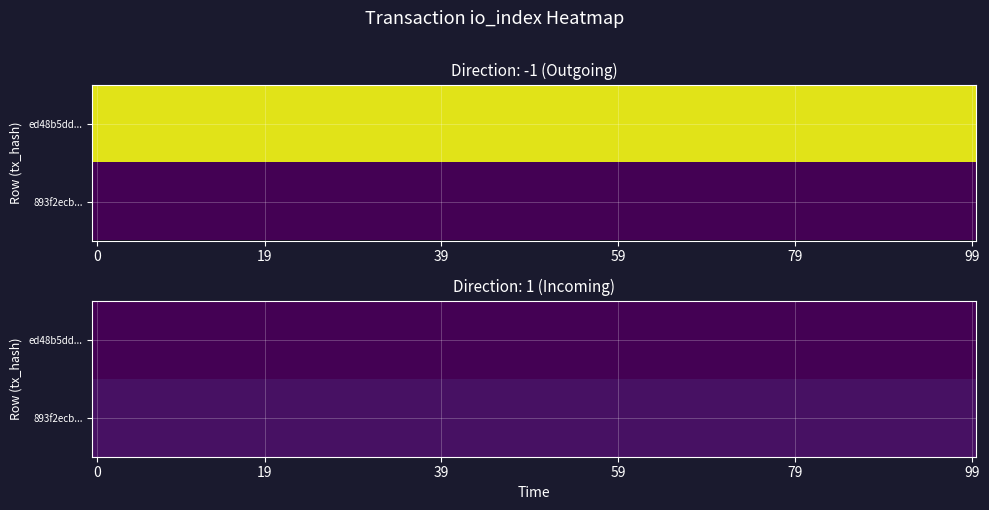

How many positive values does the ed48b5dda2ac277512d6a1c49251333ceb5a4c3 series have?

1